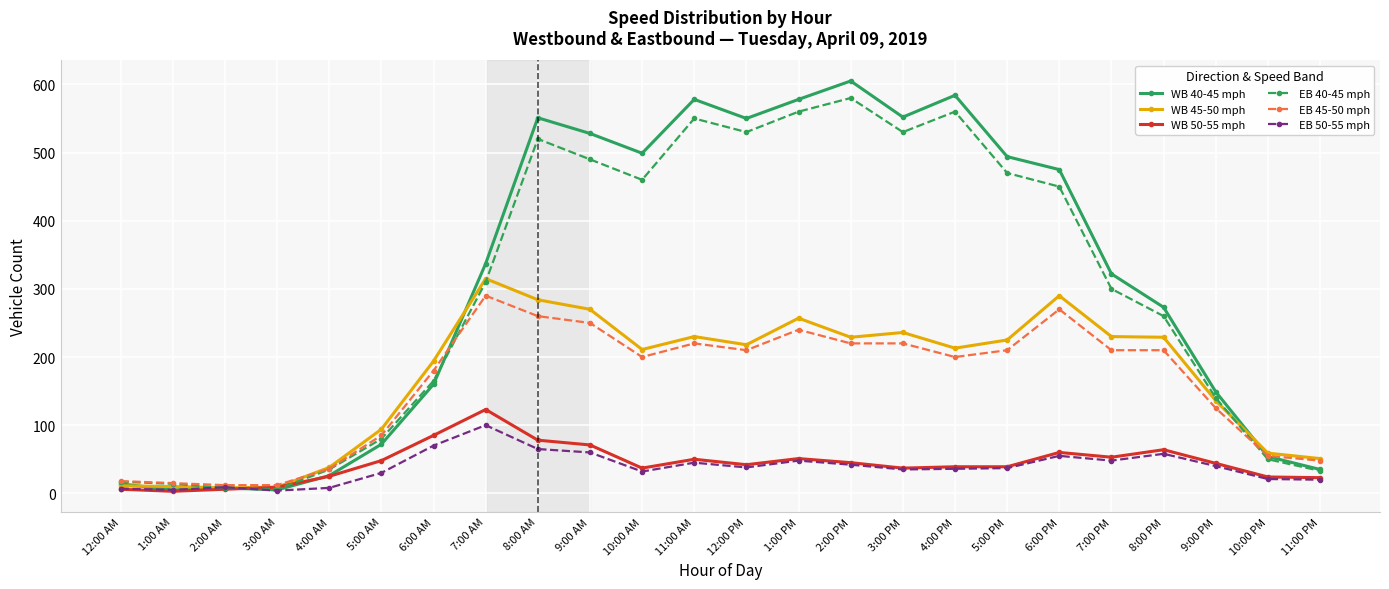

The value of WB 50-55 mph at 7:00 PM is 53. True or false?

True